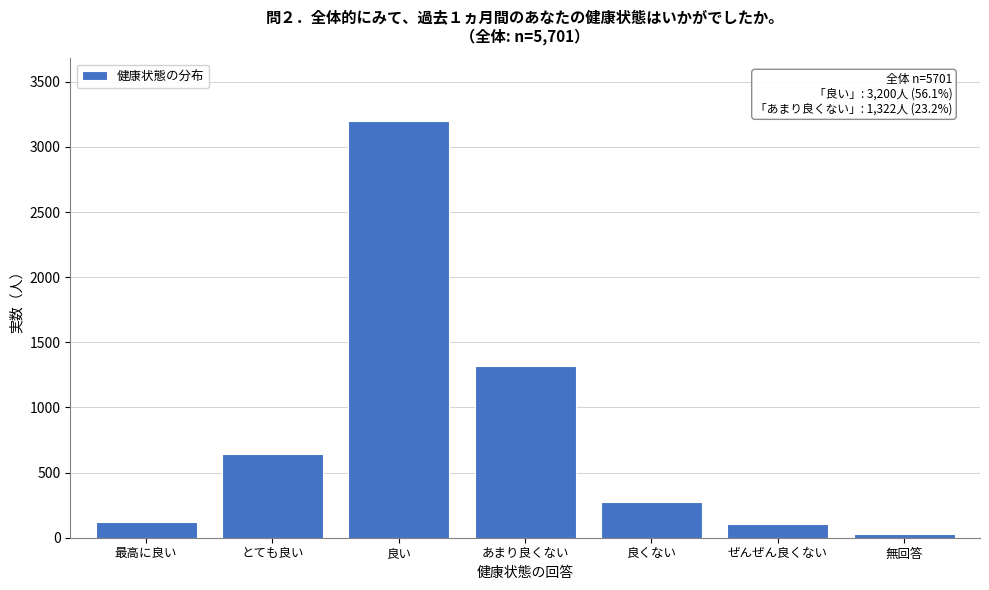

Reading right to left, transcribe all the data shown in this chart.

無回答=32	ぜんぜん良くない=107	良くない=278	あまり良くない=1322	良い=3200	とても良い=640	最高に良い=122